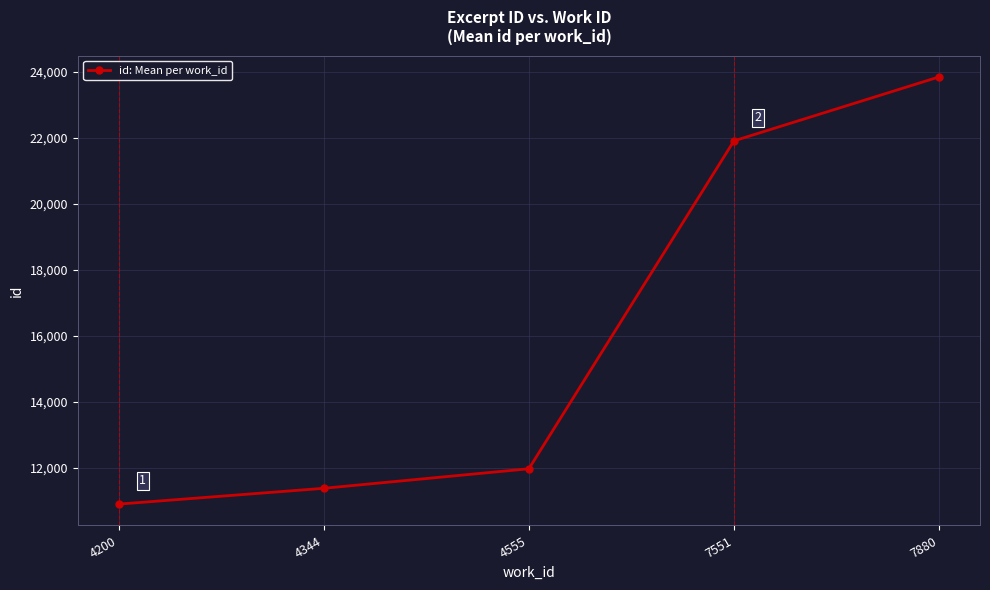

The chart shows a value of 23843 at 7880. True or false?

True